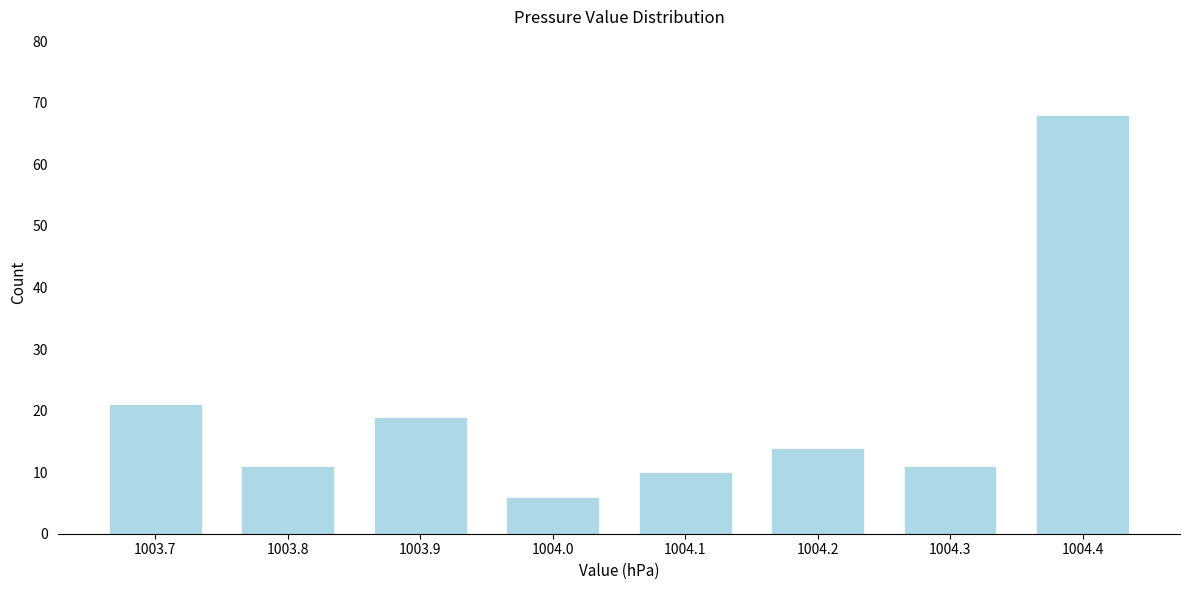

Reading left to right, transcribe all the data shown in this chart.

1003.7=21	1003.8=11	1003.9=19	1004.0=6	1004.1=10	1004.2=14	1004.3=11	1004.4=68